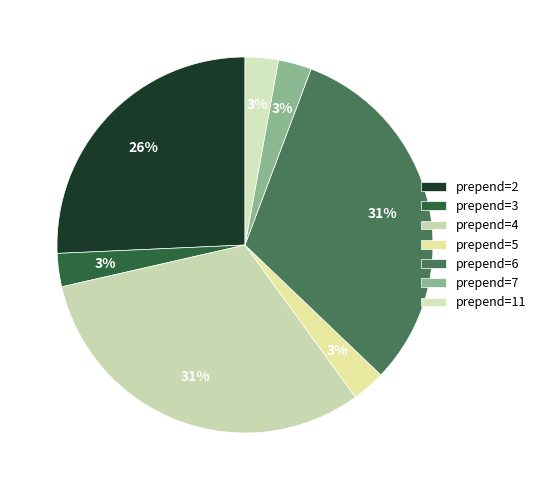

How many slices are in this pie chart?

7